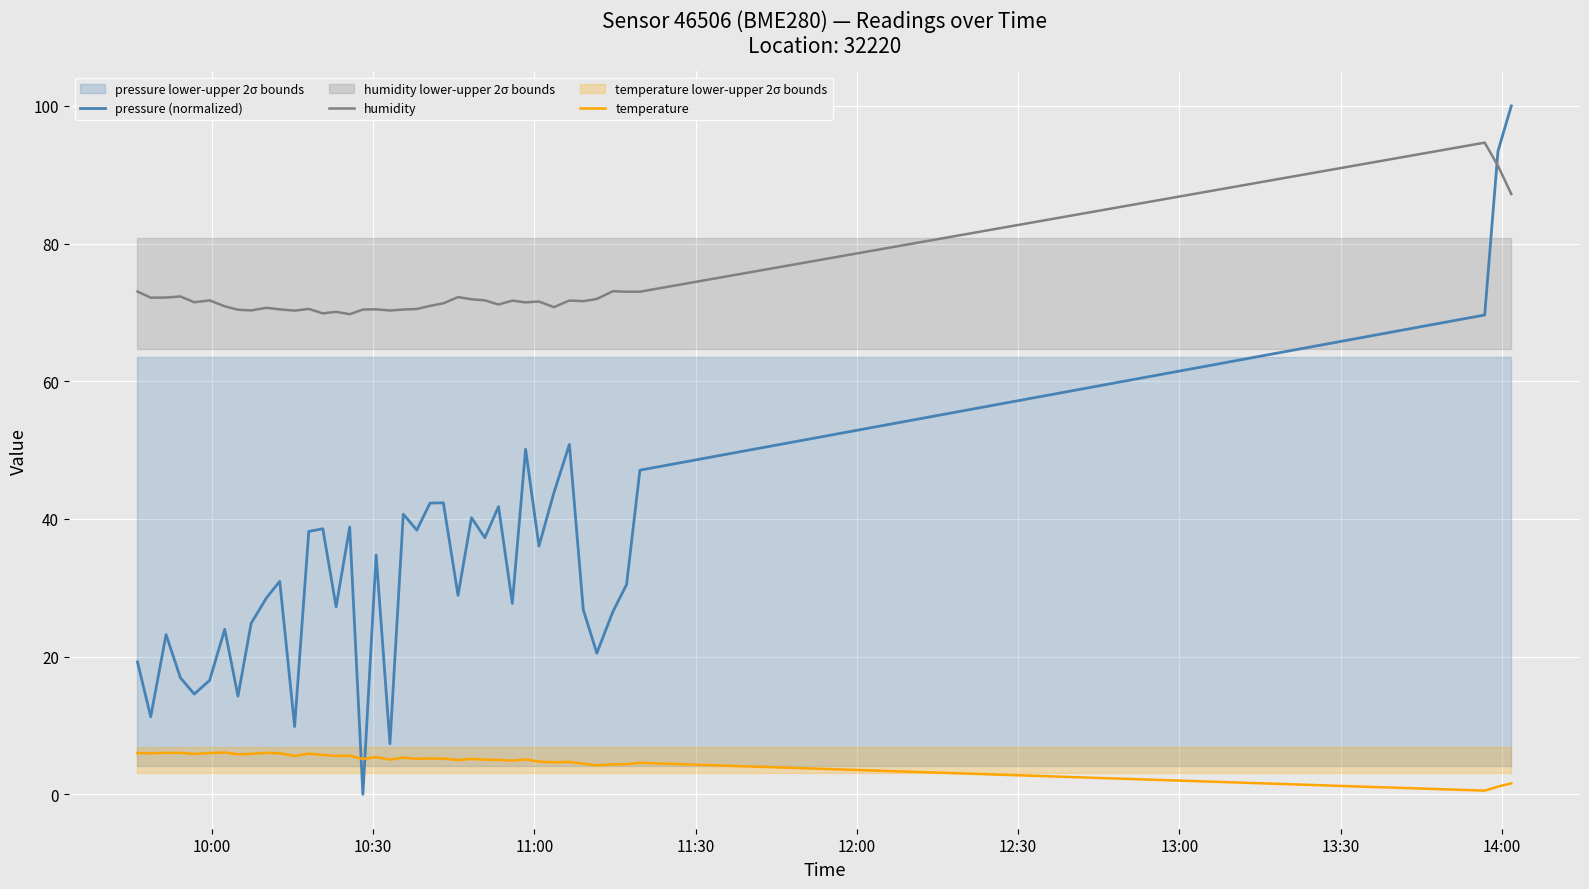

What is the maximum value for pressure (normalized)?

100.0